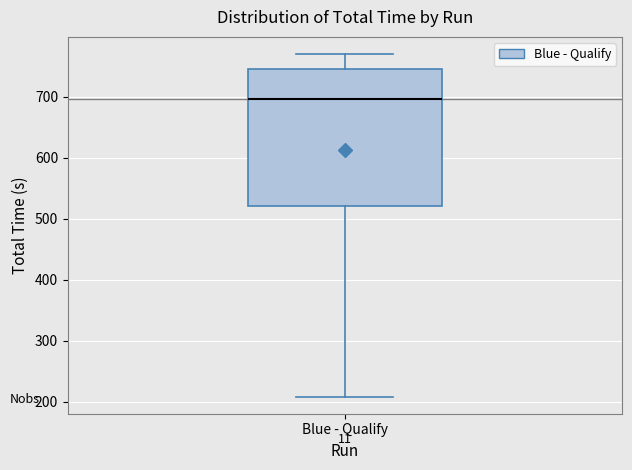

Where is the upper edge of the box for Blue - Qualify on the y-axis? The values are not printed on the chart, so give them approximately, as read against the axis.

750